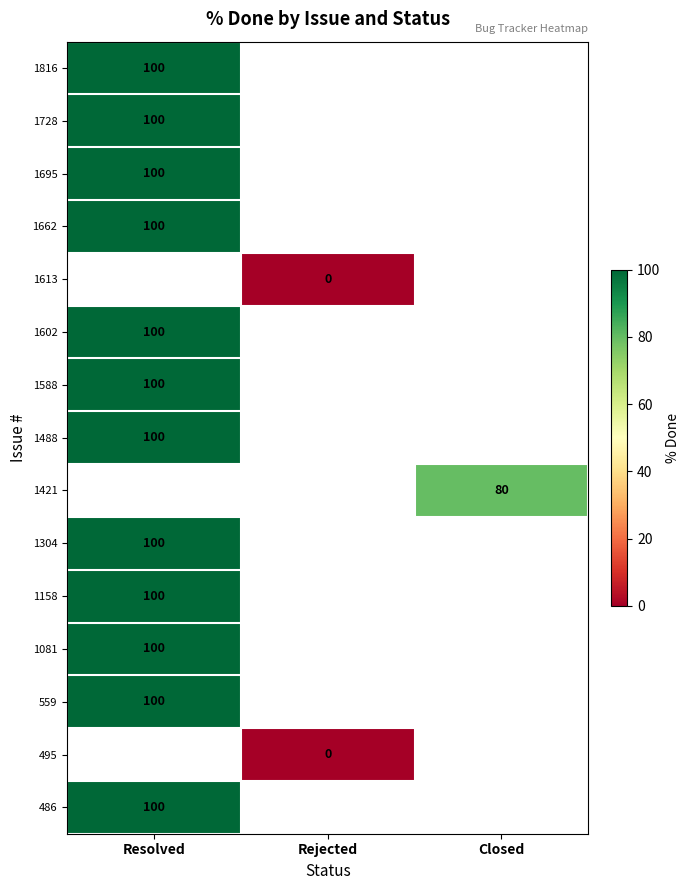

Count the number of categories in the chart.

3